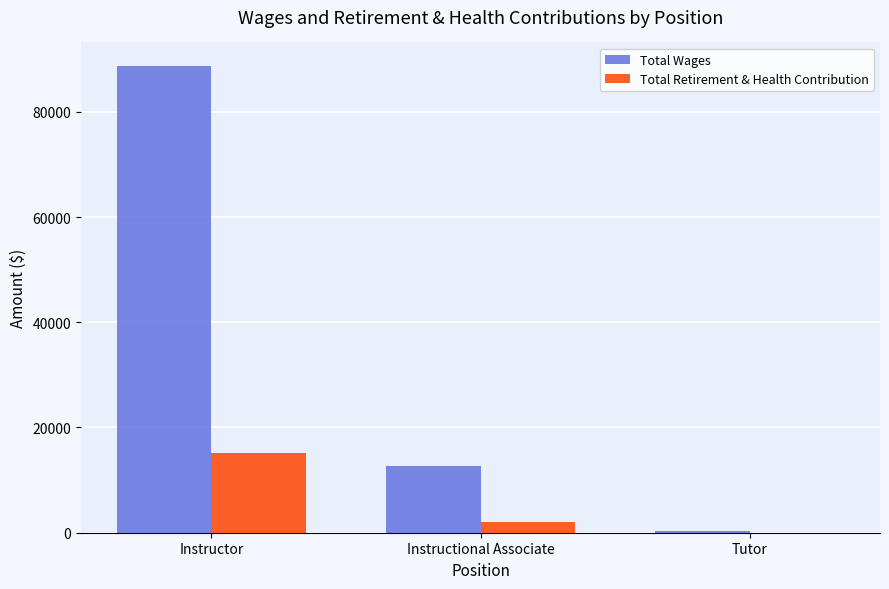

Which series has the largest total across all categories?

Total Wages